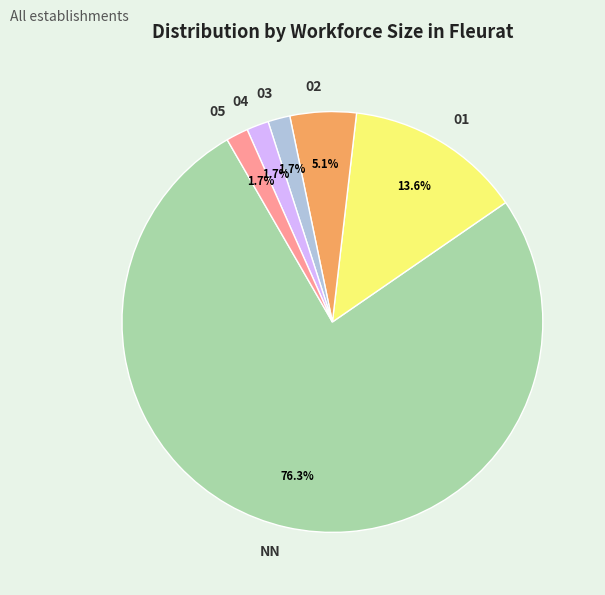

What percentage is the NN slice, to the nearest percent?

76%